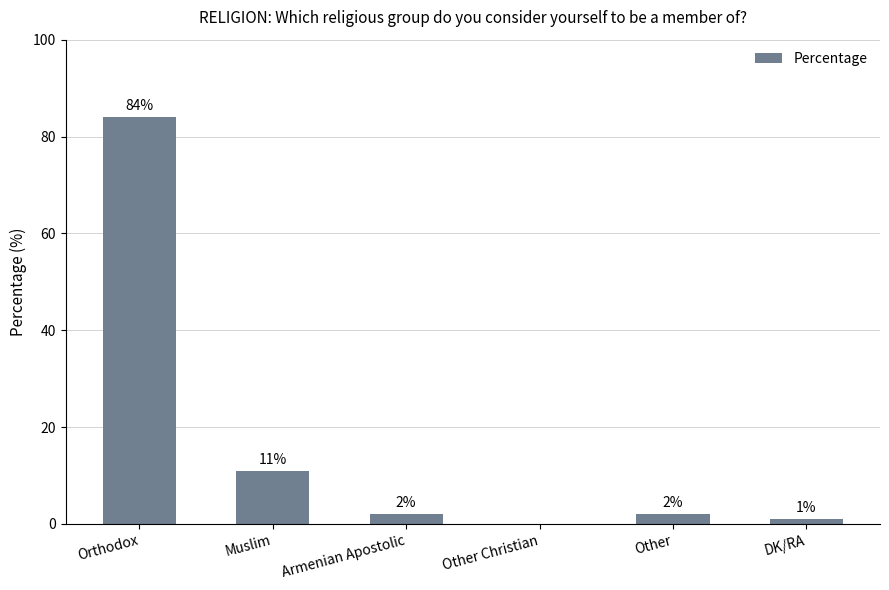

Are the bars horizontal?

No